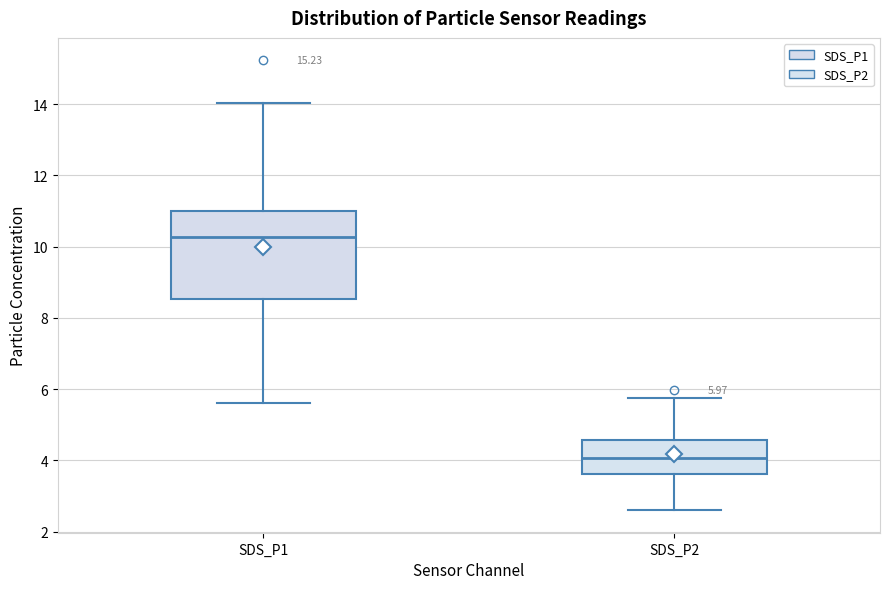

Which box is the tallest, from its lower edge to its upper edge?

SDS_P1